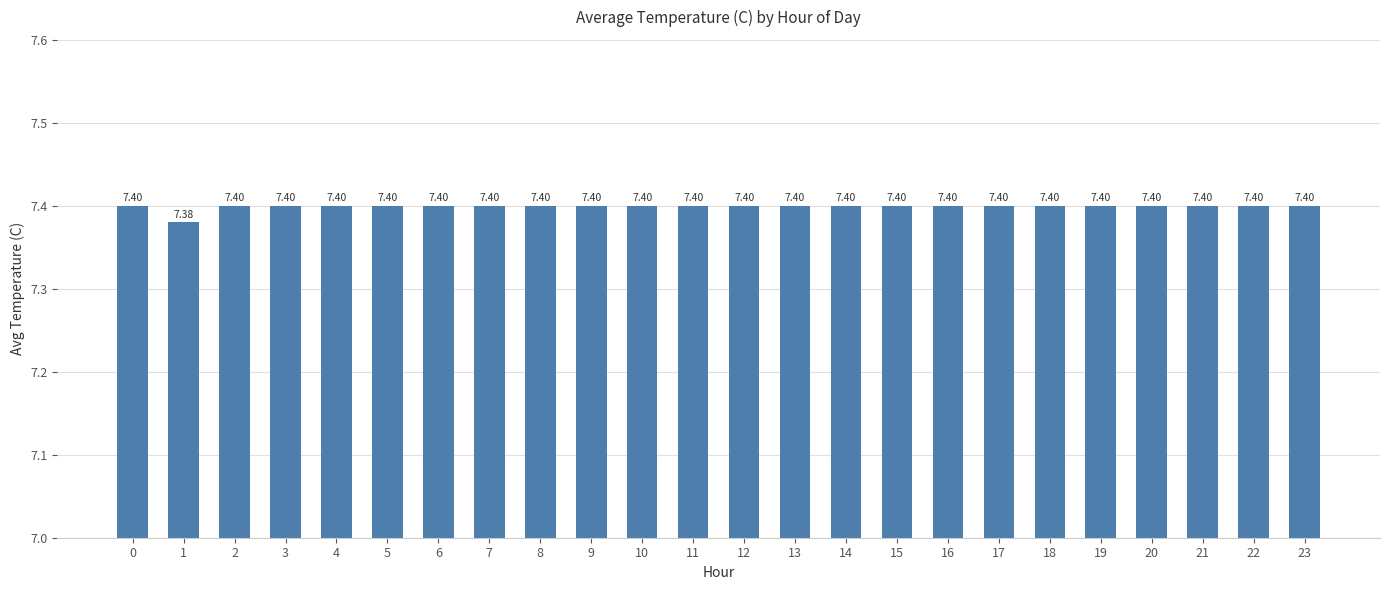

What is the average value?

7.4